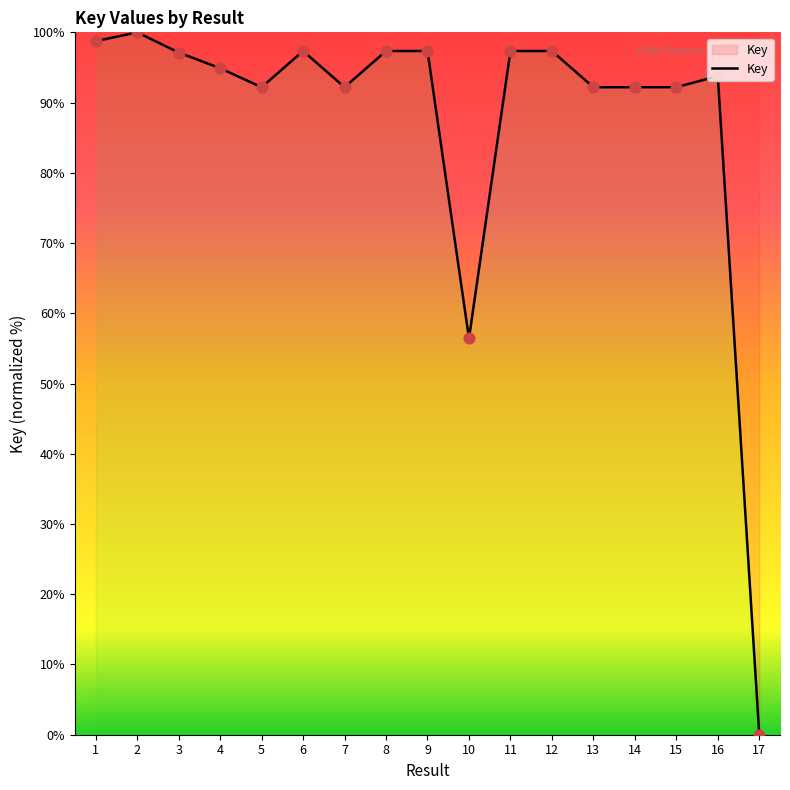

What is the change in value from 2 to 10?

-43.6